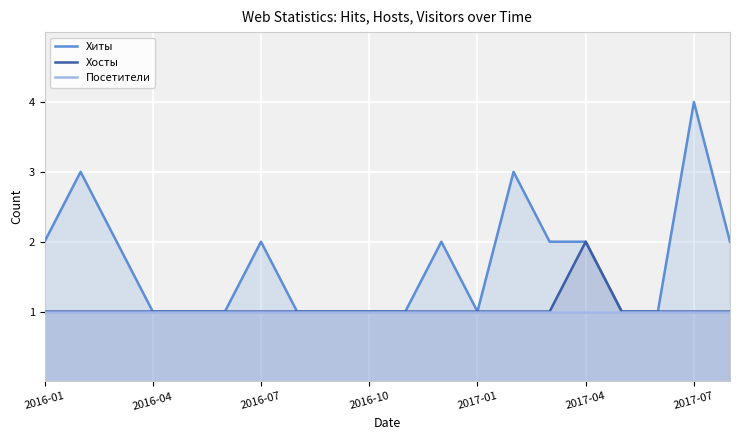

At how many categories does at least one series exceed 2?

3